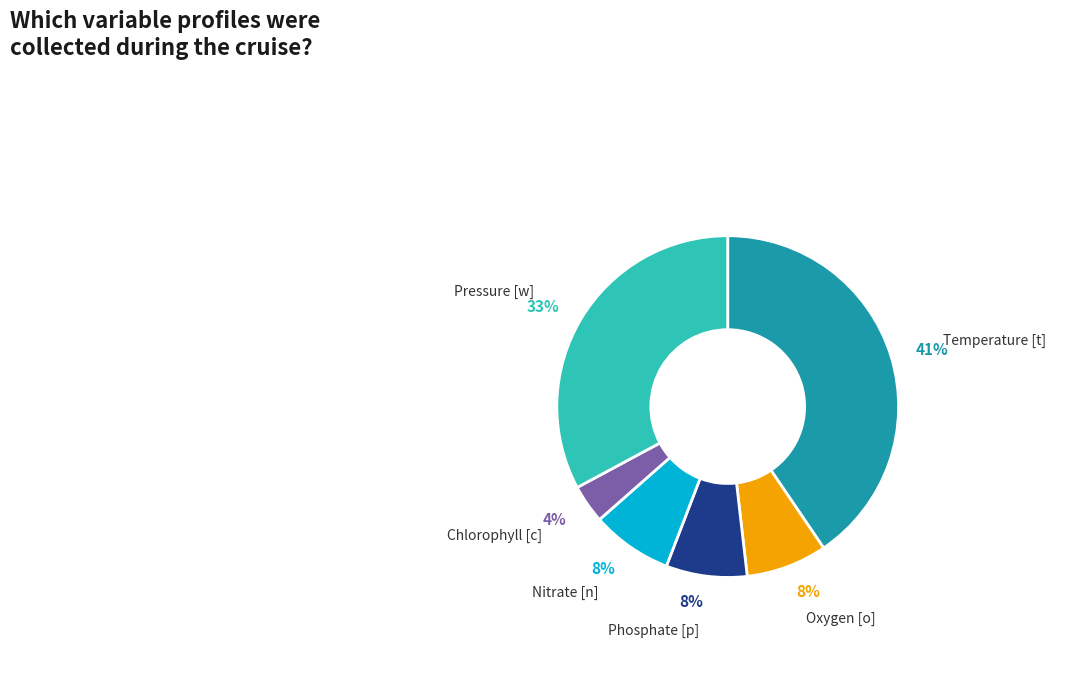

Which has a higher value, Temperature [t] or Pressure [w]?

Temperature [t]